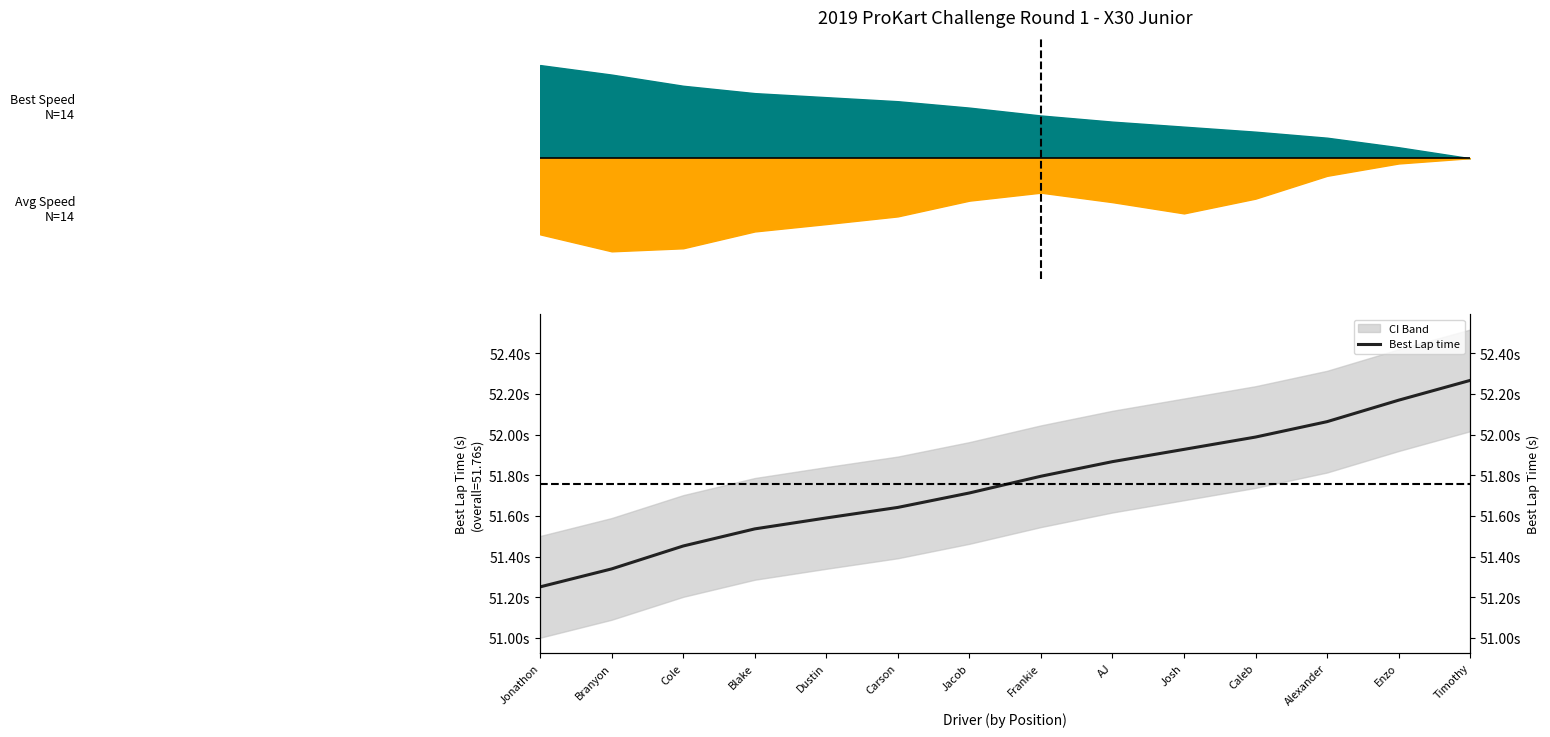

What is the difference between the maximum and second lowest values?

0.9